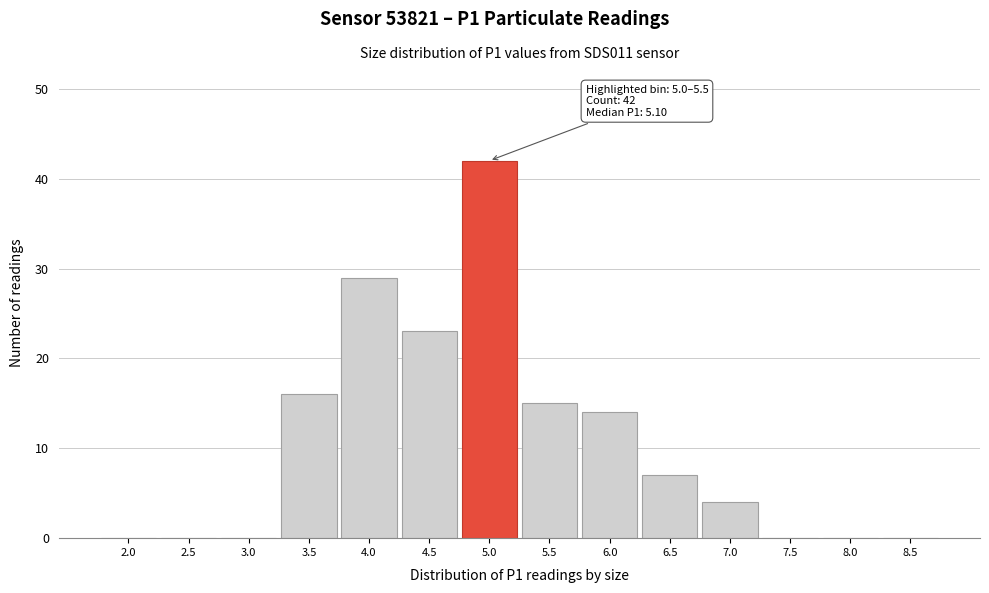

Reading left to right, what are all the values shown in this chart?

2.0=0	2.5=0	3.0=0	3.5=16	4.0=29	4.5=23	5.0=42	5.5=15	6.0=14	6.5=7	7.0=4	7.5=0	8.0=0	8.5=0